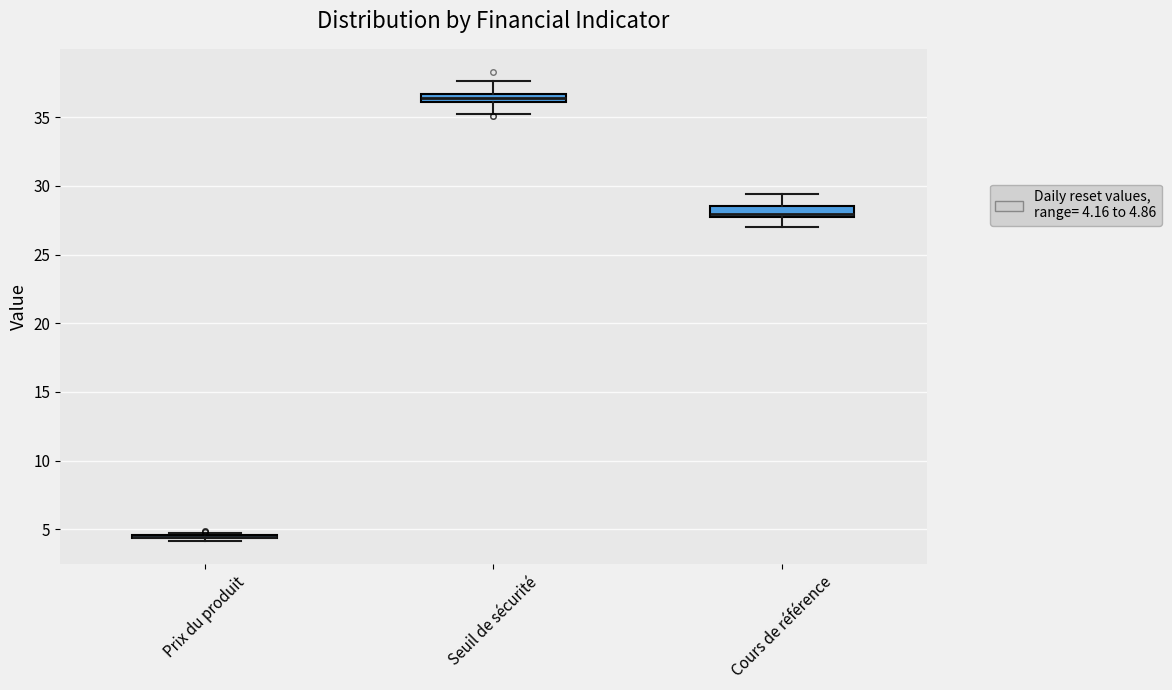

Where is the upper edge of the box for Cours de référence on the y-axis? The values are not printed on the chart, so give them approximately, as read against the axis.

28.5